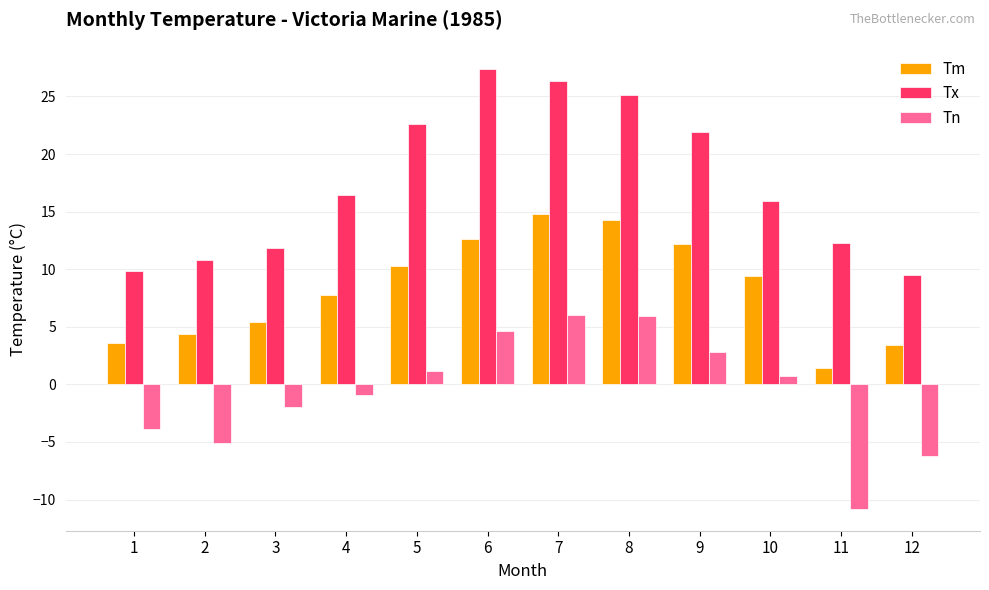

Where is Tn nearest to the value -2?

3